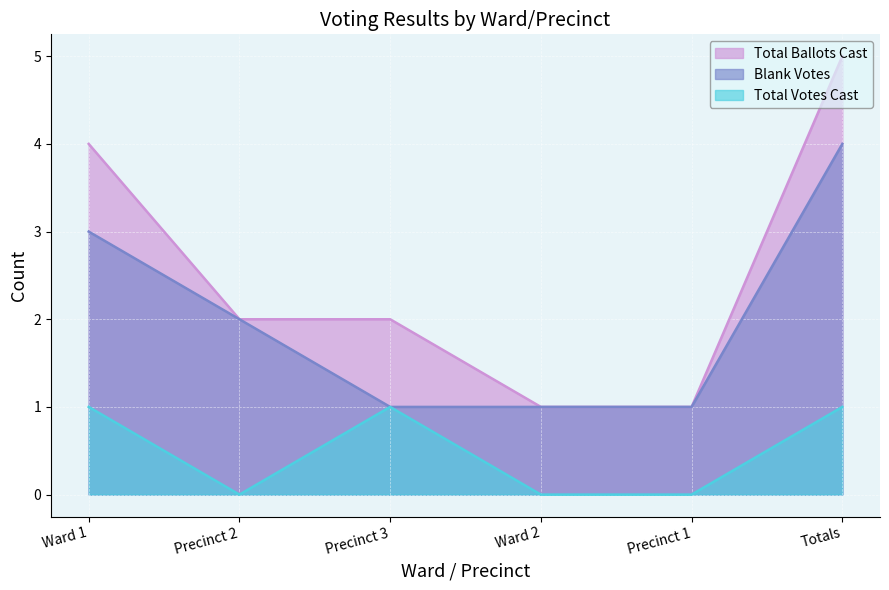

True or false: Total Ballots Cast and Blank Votes cross at least once.

False